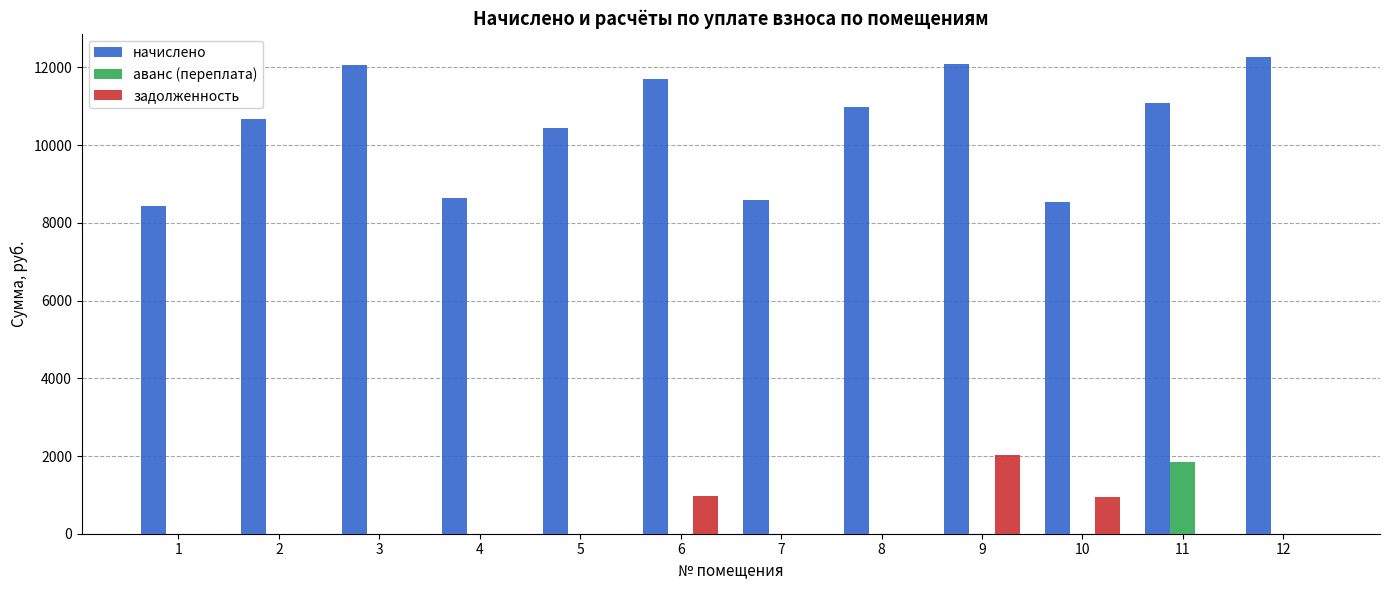

What is the sum of all аванс (переплата) values?

1848.3